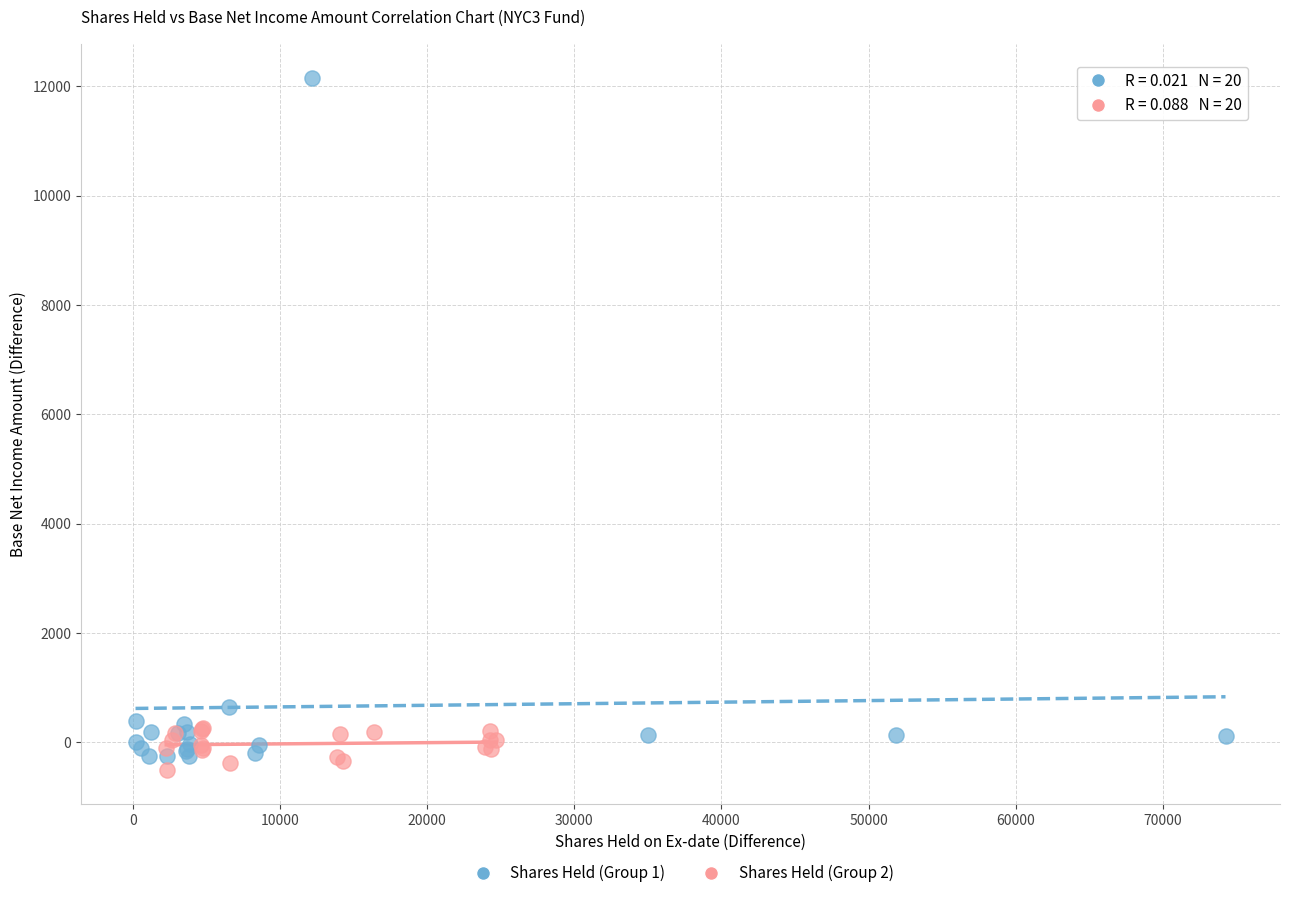

Which series has the widest spread of Y values?

Shares Held (Group 1)